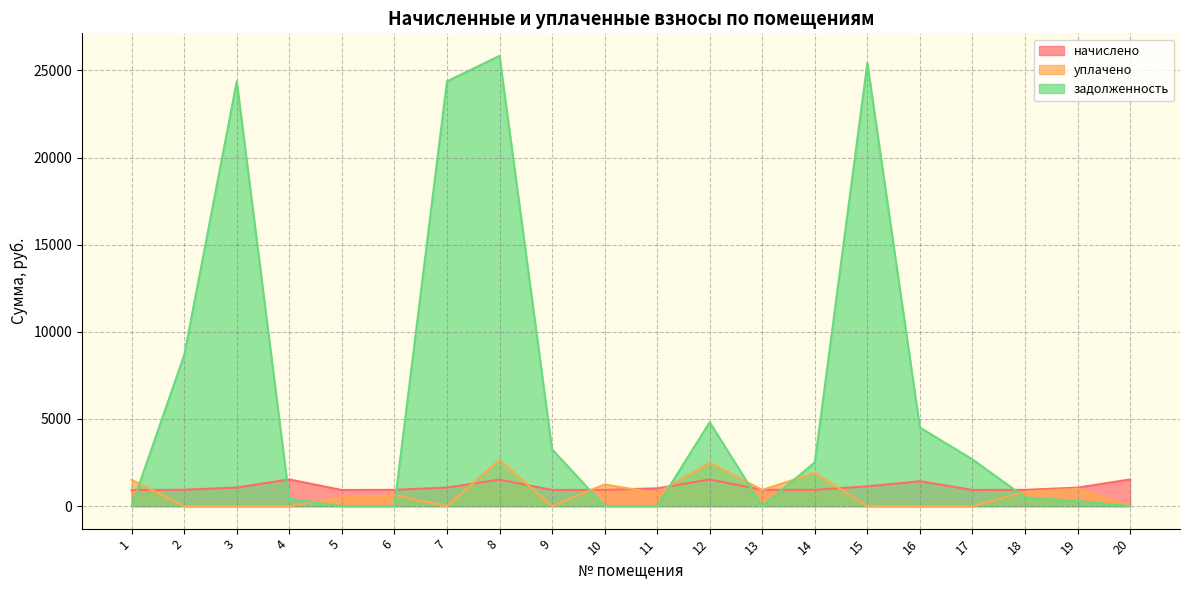

Reading right to left, what are all the values shown in this chart?

начислено: 20=1531.2	19=1060.8	18=933.6	17=926.4	16=1428.0	15=1135.2	14=933.6	13=933.6	12=1531.2	11=1020.0	10=933.6	9=926.4	8=1516.8	7=1065.6	6=936.0	5=924.0	4=1531.2	3=1065.6	2=938.4	1=926.4
уплачено: 20=0.0	19=994.5	18=816.9	17=0.0	16=0.0	15=0.0	14=1904.8	13=929.2	12=2485.7	11=745.0	10=1244.8	9=0.0	8=2647.9	7=0.0	6=624.0	5=500.5	4=0.0	3=0.0	2=0.0	1=1505.4
задолженность: 20=0.0	19=287.3	18=505.7	17=2681.1	16=4507.8	15=25420.9	14=2507.9	13=0.0	12=4814.8	11=0.0	10=0.4	9=3261.7	8=25833.2	7=24370.3	6=0.0	5=0.0	4=414.7	3=24370.3	2=8667.6	1=0.0